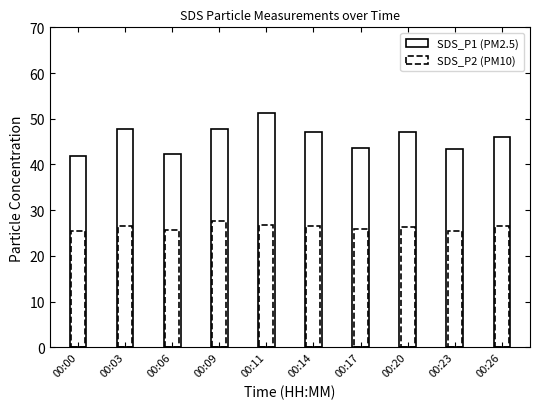

What is the value of the SDS_P1 bar at the 1st from the left?

41.9